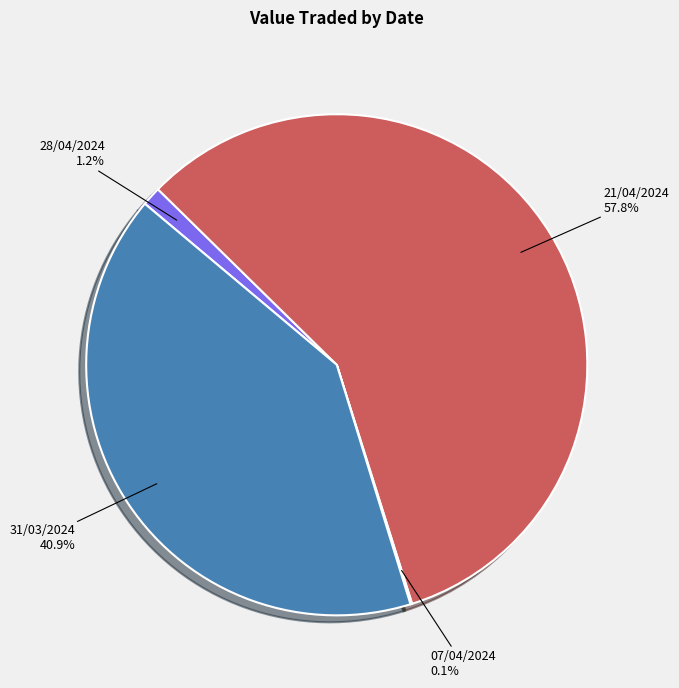

What percentage do 21/04/2024 and 28/04/2024 together represent?

59.0%